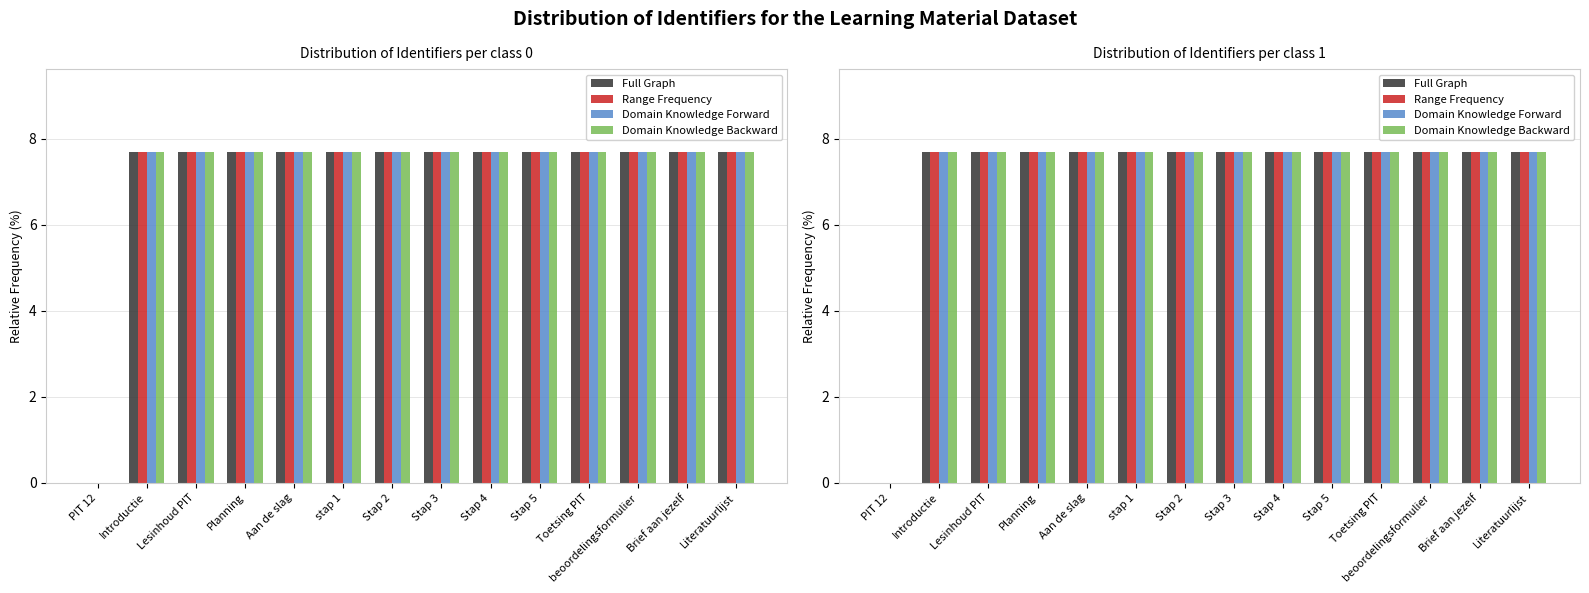

Is it true that Domain Knowledge Forward equals 5.1 at Stap 3?

False